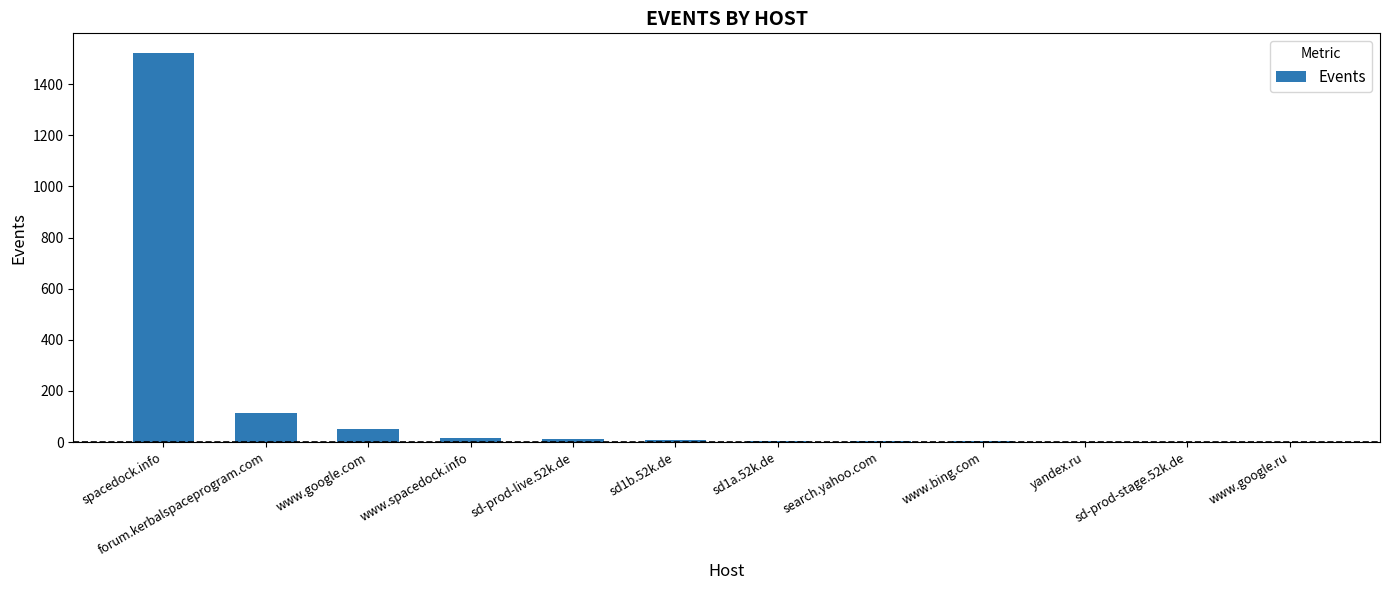

Which has a higher value, forum.kerbalspaceprogram.com or sd-prod-live.52k.de?

forum.kerbalspaceprogram.com